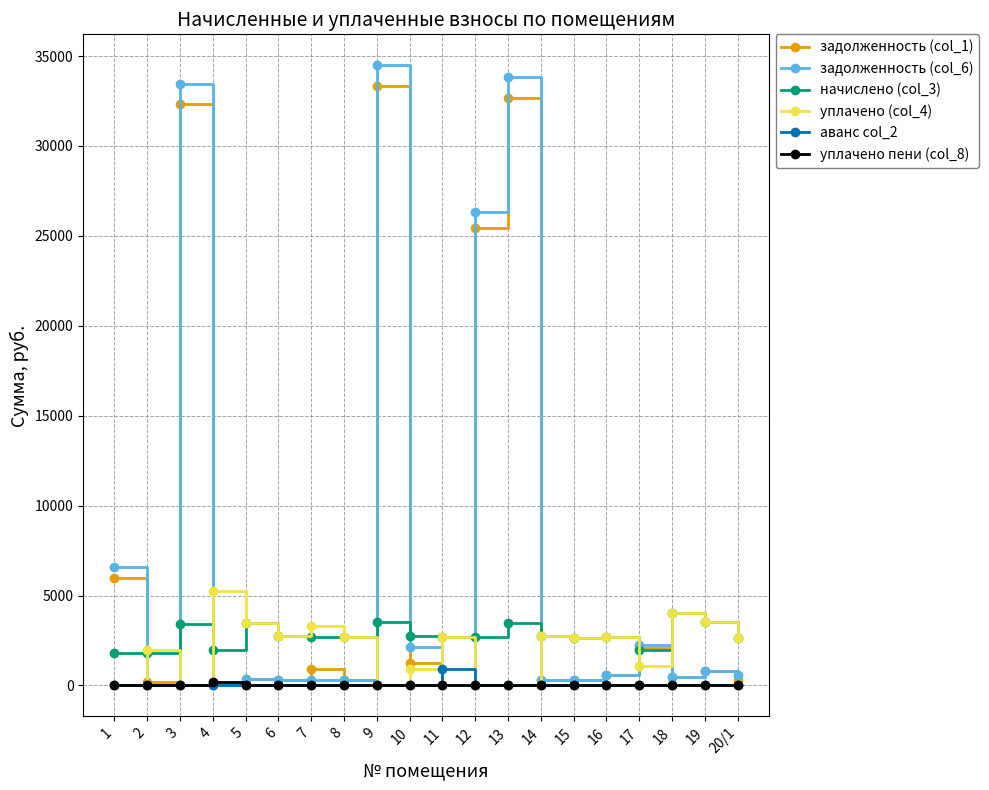

What position from the right is 3?

18